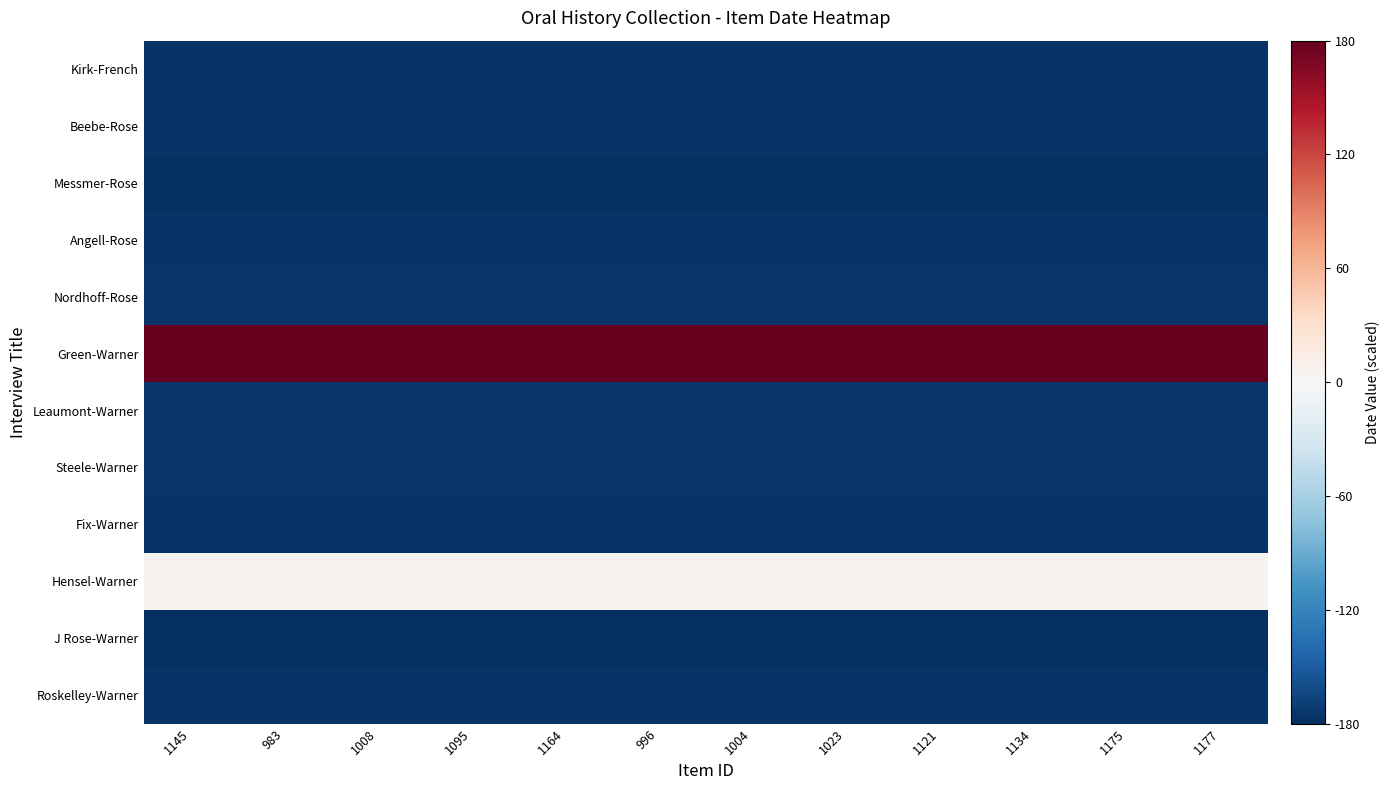

Reading right to left, extract all data points from this chart.

Kirk-French: 1177=-175.9	1175=-175.9	1134=-175.9	1121=-175.9	1023=-175.9	1004=-175.9	996=-175.9	1164=-175.9	1095=-175.9	1008=-175.9	983=-175.9	1145=-175.9
Beebe-Rose: 1177=-175.9	1175=-175.9	1134=-175.9	1121=-175.9	1023=-175.9	1004=-175.9	996=-175.9	1164=-175.9	1095=-175.9	1008=-175.9	983=-175.9	1145=-175.9
Messmer-Rose: 1177=-180.0	1175=-180.0	1134=-180.0	1121=-180.0	1023=-180.0	1004=-180.0	996=-180.0	1164=-180.0	1095=-180.0	1008=-180.0	983=-180.0	1145=-180.0
Angell-Rose: 1177=-176.4	1175=-176.4	1134=-176.4	1121=-176.4	1023=-176.4	1004=-176.4	996=-176.4	1164=-176.4	1095=-176.4	1008=-176.4	983=-176.4	1145=-176.4
Nordhoff-Rose: 1177=-175.5	1175=-175.5	1134=-175.5	1121=-175.5	1023=-175.5	1004=-175.5	996=-175.5	1164=-175.5	1095=-175.5	1008=-175.5	983=-175.5	1145=-175.5
Green-Warner: 1177=180.0	1175=180.0	1134=180.0	1121=180.0	1023=180.0	1004=180.0	996=180.0	1164=180.0	1095=180.0	1008=180.0	983=180.0	1145=180.0
Leaumont-Warner: 1177=-175.5	1175=-175.5	1134=-175.5	1121=-175.5	1023=-175.5	1004=-175.5	996=-175.5	1164=-175.5	1095=-175.5	1008=-175.5	983=-175.5	1145=-175.5
Steele-Warner: 1177=-175.5	1175=-175.5	1134=-175.5	1121=-175.5	1023=-175.5	1004=-175.5	996=-175.5	1164=-175.5	1095=-175.5	1008=-175.5	983=-175.5	1145=-175.5
Fix-Warner: 1177=-175.8	1175=-175.8	1134=-175.8	1121=-175.8	1023=-175.8	1004=-175.8	996=-175.8	1164=-175.8	1095=-175.8	1008=-175.8	983=-175.8	1145=-175.8
Hensel-Warner: 1177=4.3	1175=4.3	1134=4.3	1121=4.3	1023=4.3	1004=4.3	996=4.3	1164=4.3	1095=4.3	1008=4.3	983=4.3	1145=4.3
J Rose-Warner: 1177=-179.1	1175=-179.1	1134=-179.1	1121=-179.1	1023=-179.1	1004=-179.1	996=-179.1	1164=-179.1	1095=-179.1	1008=-179.1	983=-179.1	1145=-179.1
Roskelley-Warner: 1177=-175.8	1175=-175.8	1134=-175.8	1121=-175.8	1023=-175.8	1004=-175.8	996=-175.8	1164=-175.8	1095=-175.8	1008=-175.8	983=-175.8	1145=-175.8